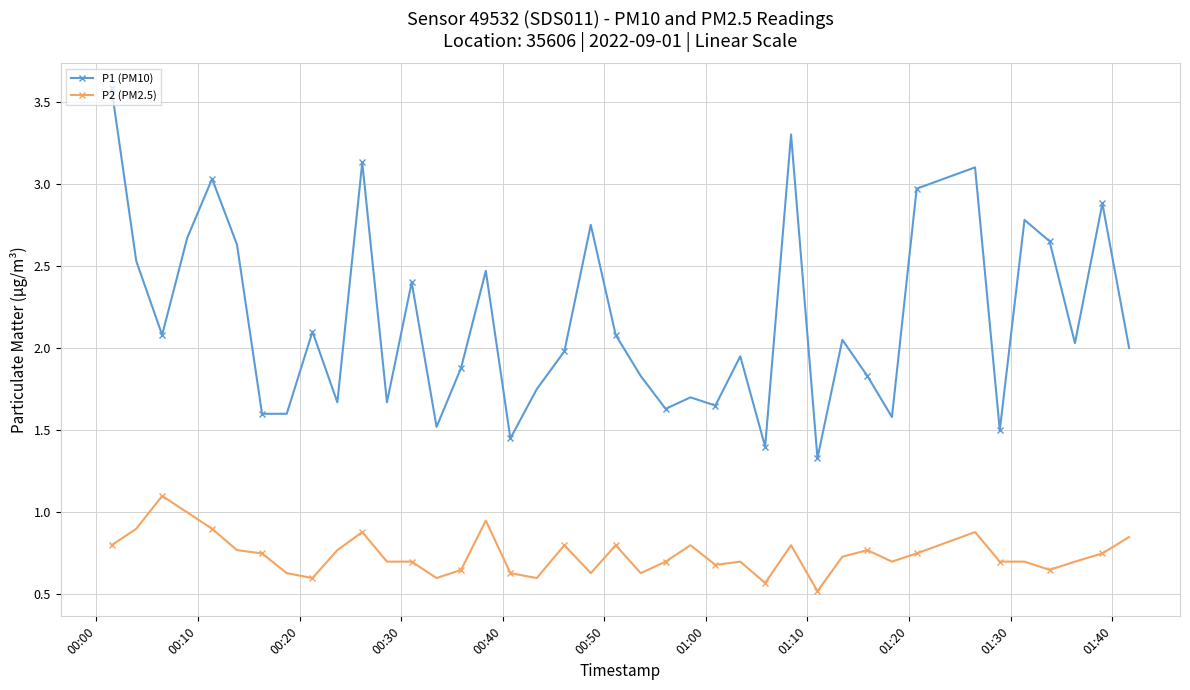

Which series has the largest range (max minus min)?

P1 (PM10)